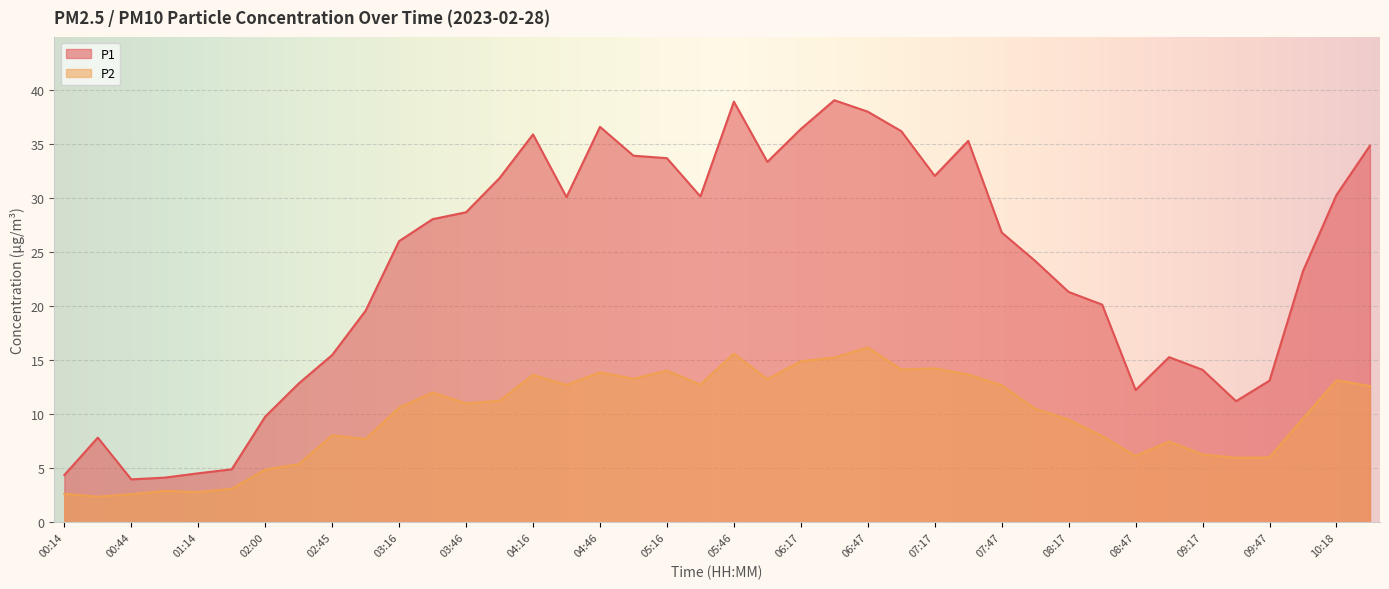

How many lines are shown in the chart?

2